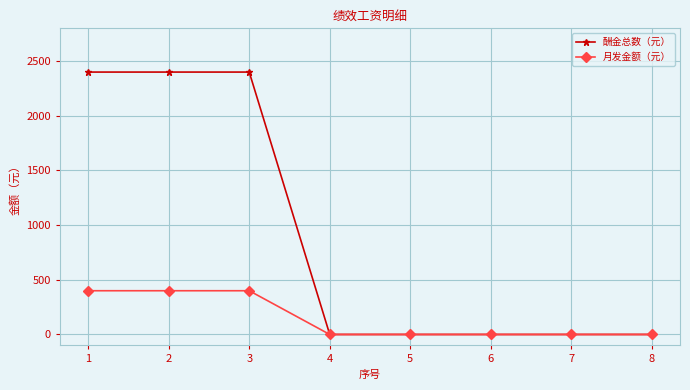

Is the value of 月发金额（元） at 3 greater than the value of 酬金总数（元） at 4?

Yes